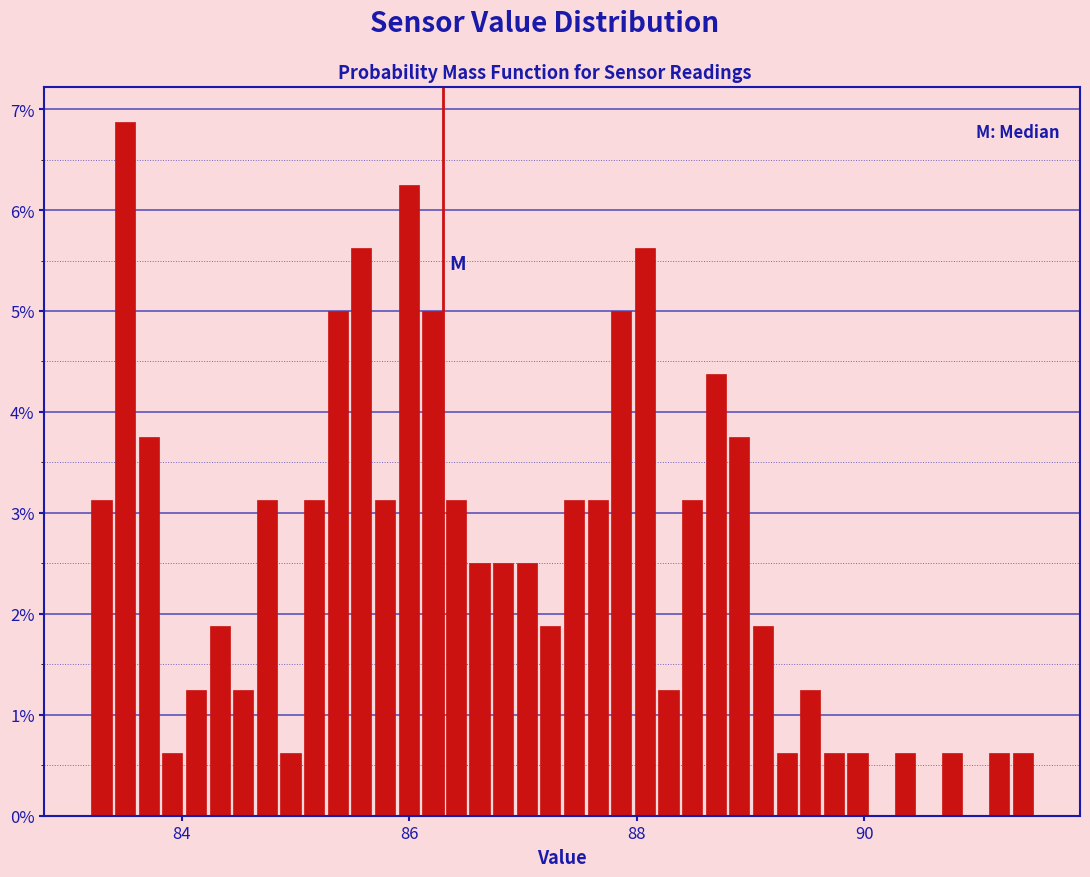

Around what value on the x-axis is the tallest bar? Give the approximate position of its centre, as read against the axis.

83.6